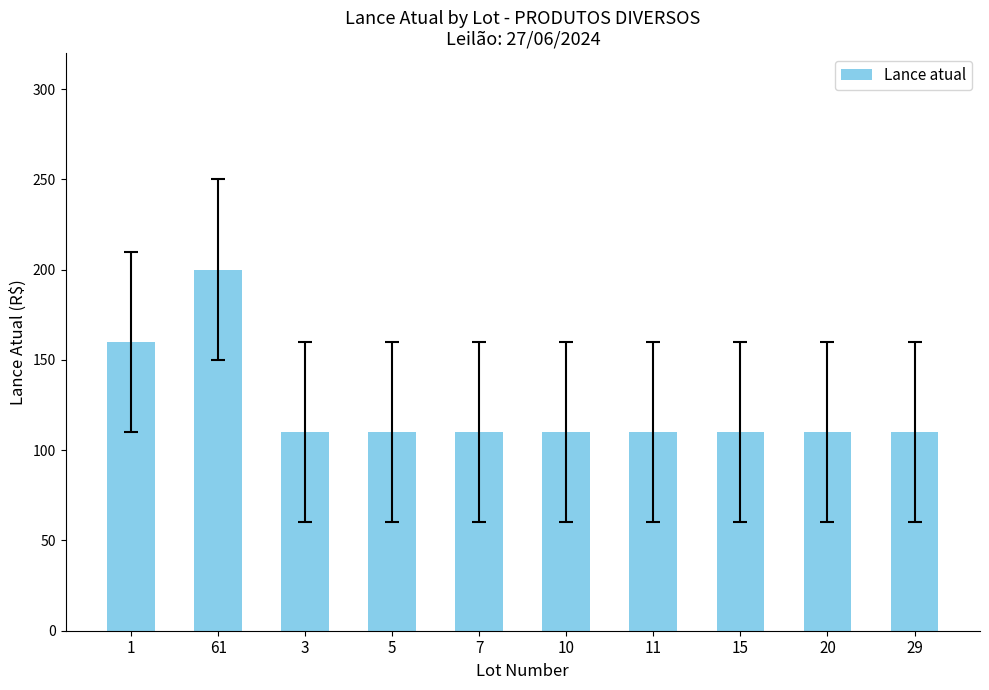

Reading left to right, transcribe all the data shown in this chart.

1=160	61=200	3=110	5=110	7=110	10=110	11=110	15=110	20=110	29=110